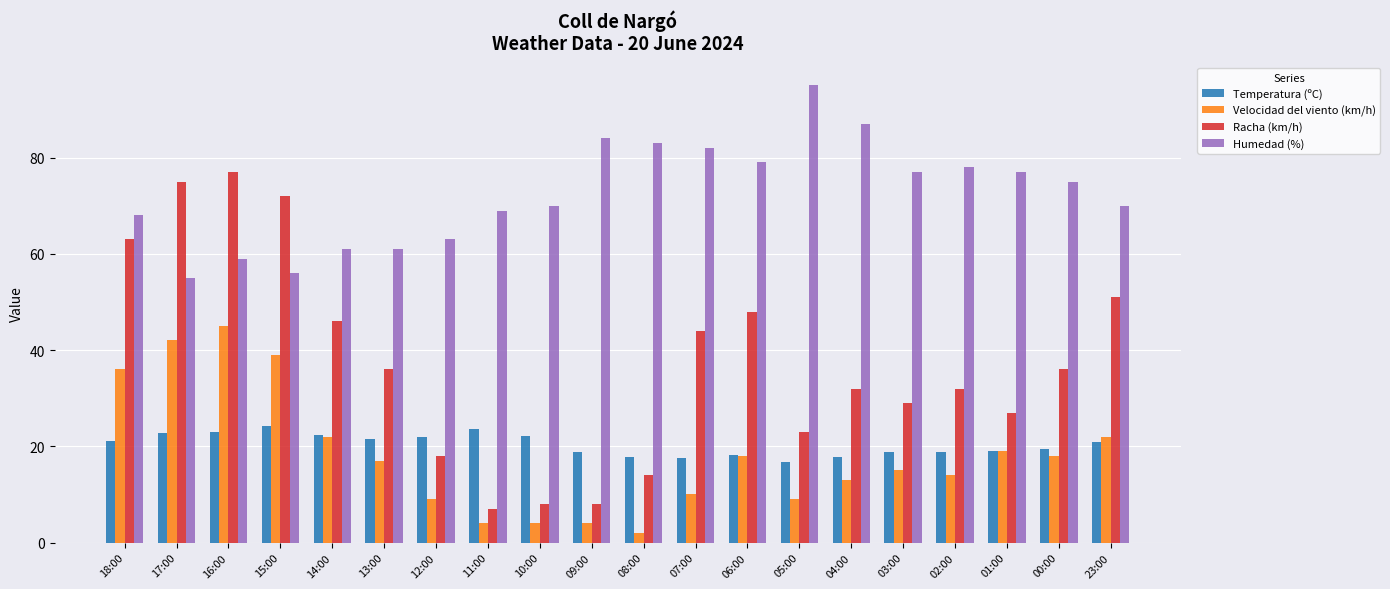

What is the difference between the highest and lowest values at 07:00?

72.0